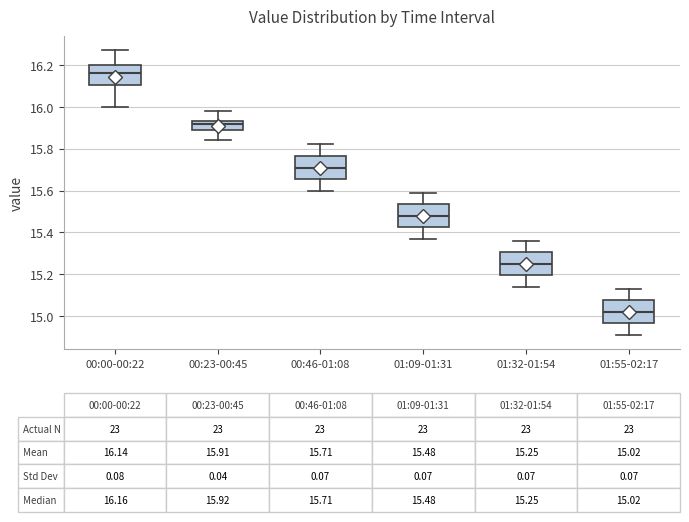

Which box has the lowest median line?

01:55-02:17